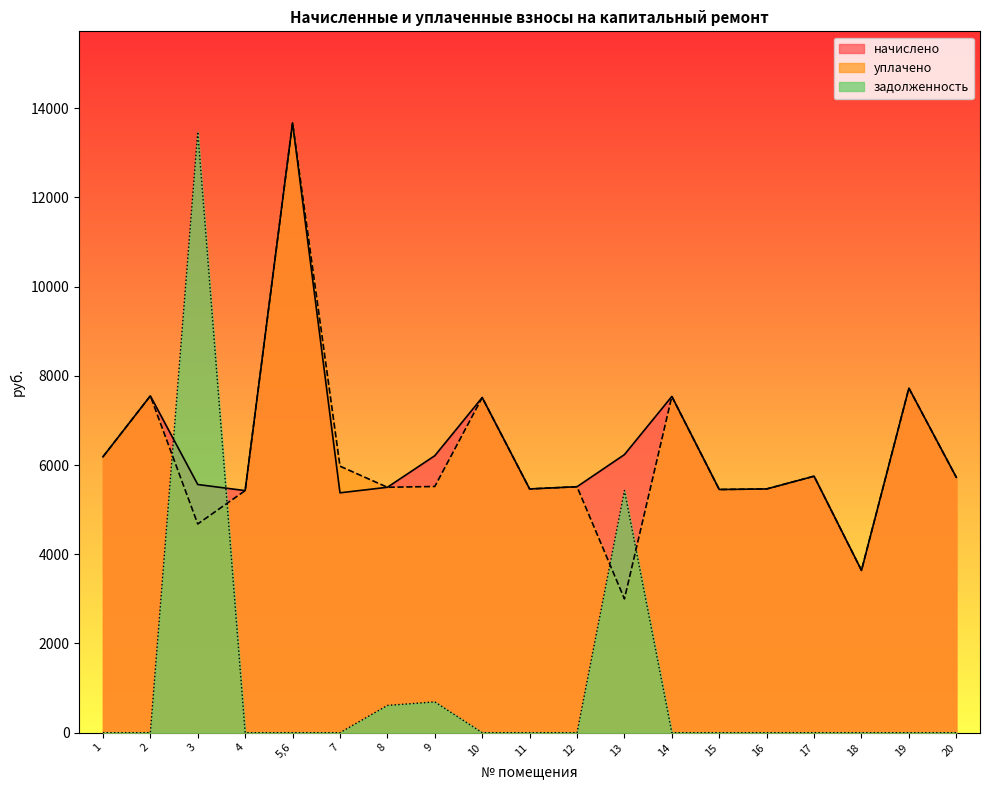

What are all the series names shown in the legend?

начислено, уплачено, задолженность